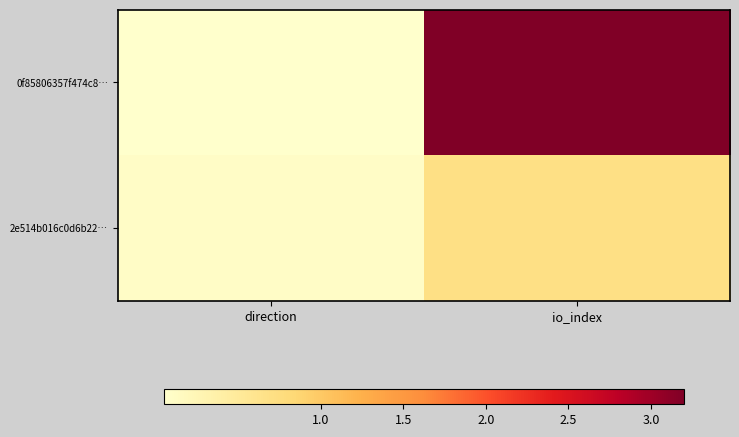

What is the total value across all series at direction?

1.5